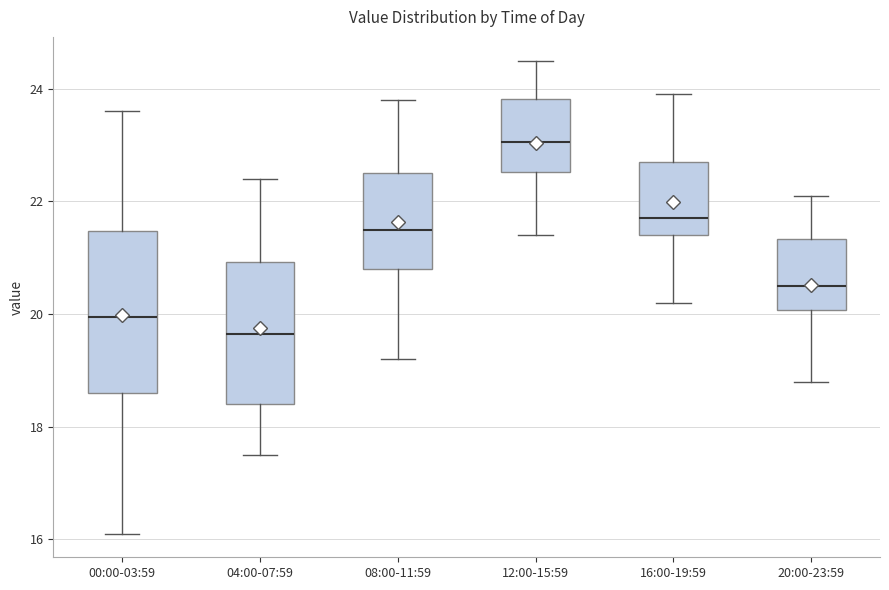

Reading left to right, read every box against the y-axis: the position of its median line, the range the box covers, and the ends of its whiskers. The values are not printed on the chart, so give them approximately, as read against the axis.

00:00-03:59: median 20.0, box 18.6 to 21.4, whiskers 16.2 to 23.6
04:00-07:59: median 19.6, box 18.4 to 21.0, whiskers 17.6 to 22.4
08:00-11:59: median 21.6, box 20.8 to 22.6, whiskers 19.2 to 23.8
12:00-15:59: median 23.0, box 22.6 to 23.8, whiskers 21.4 to 24.6
16:00-19:59: median 21.8, box 21.4 to 22.8, whiskers 20.2 to 24.0
20:00-23:59: median 20.6, box 20.0 to 21.4, whiskers 18.8 to 22.2